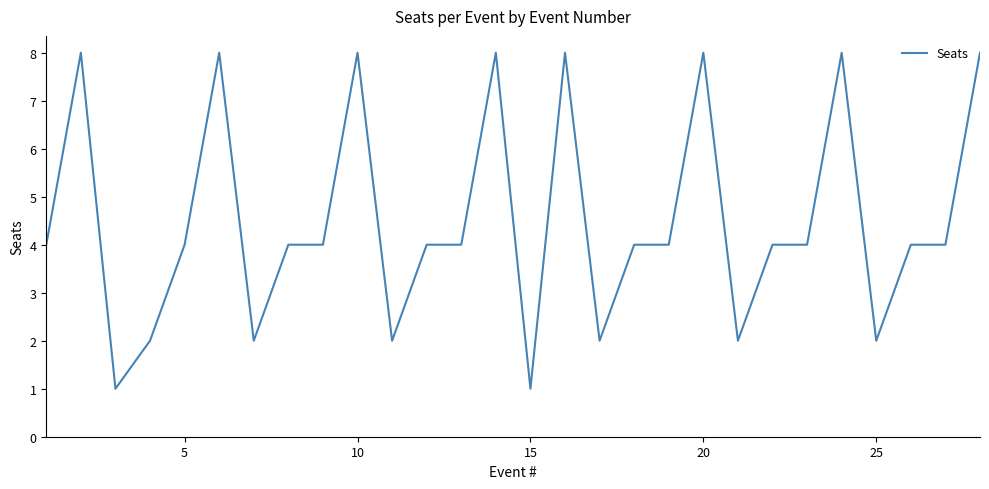

How many lines are shown in the chart?

1